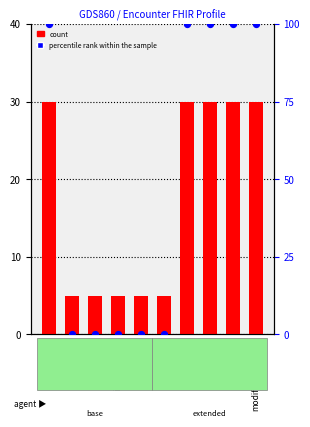

At how many categories does at least one series exceed 83?

5